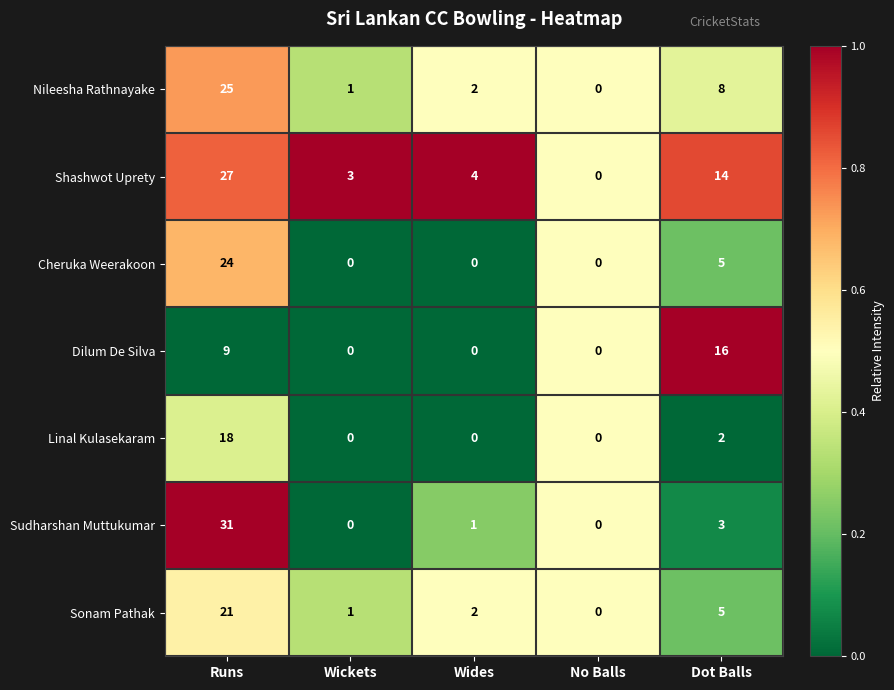

What is the sum of the Linal Kulasekaram values at Wides and Runs?

18